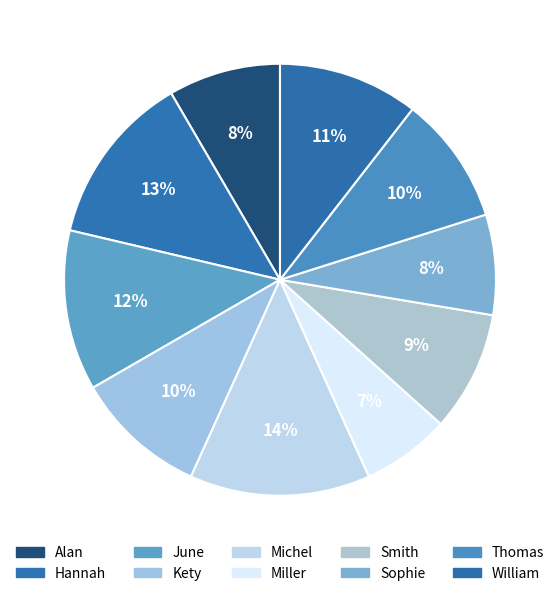

Is there a majority slice in this chart?

No